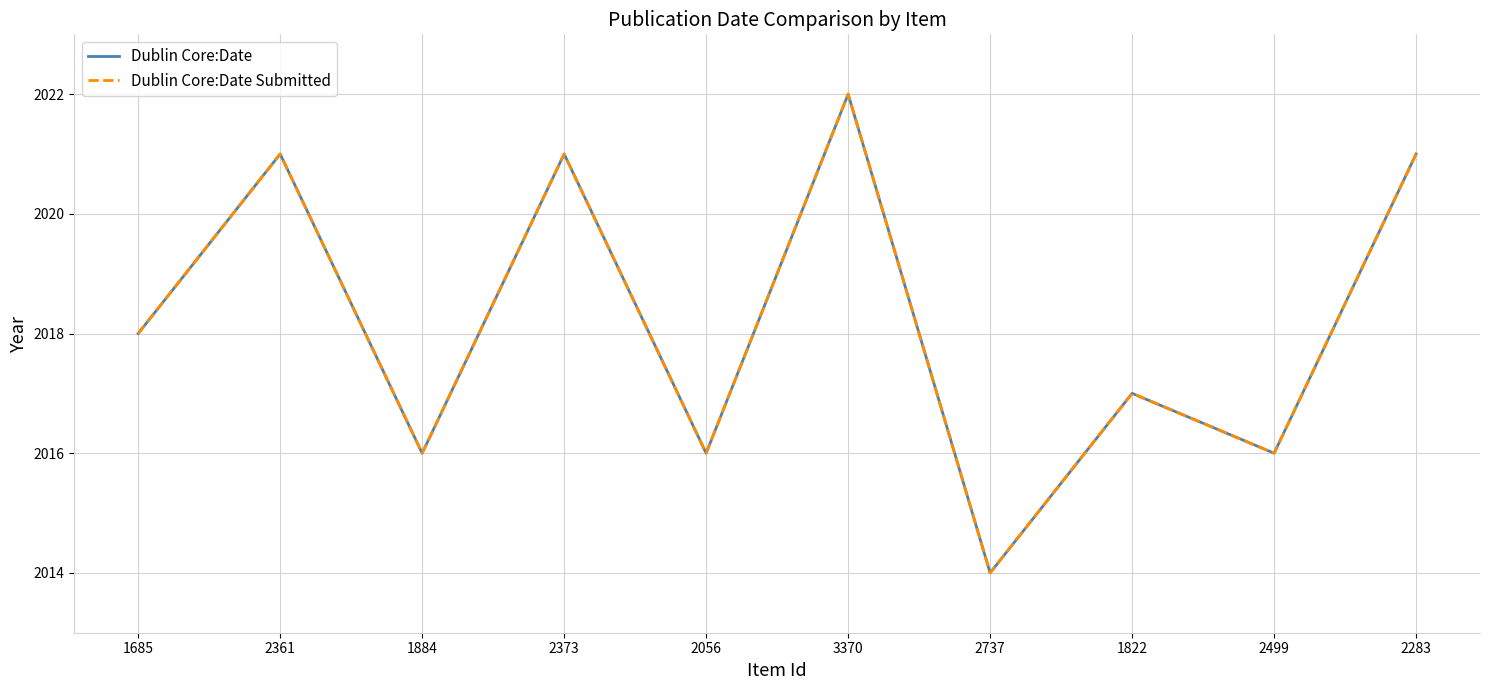

Count the Dublin Core:Date Submitted values in the range 2016 to 2021.

8